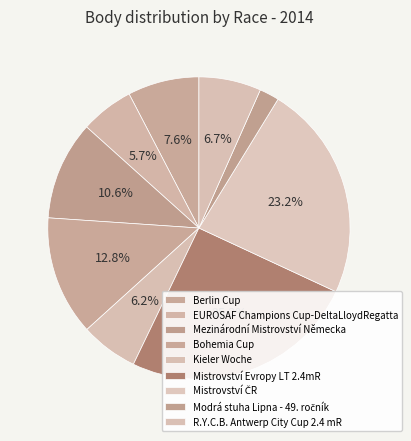

How much of the chart is everything except R.Y.C.B. Antwerp City Cup 2.4 mR?

93.3%